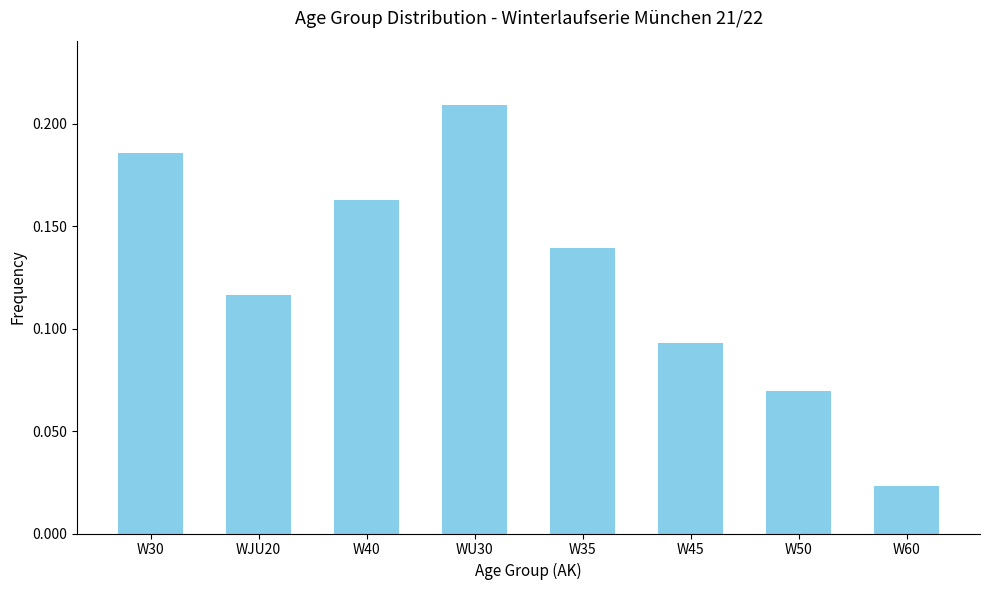

How many categories are shown in the chart?

8